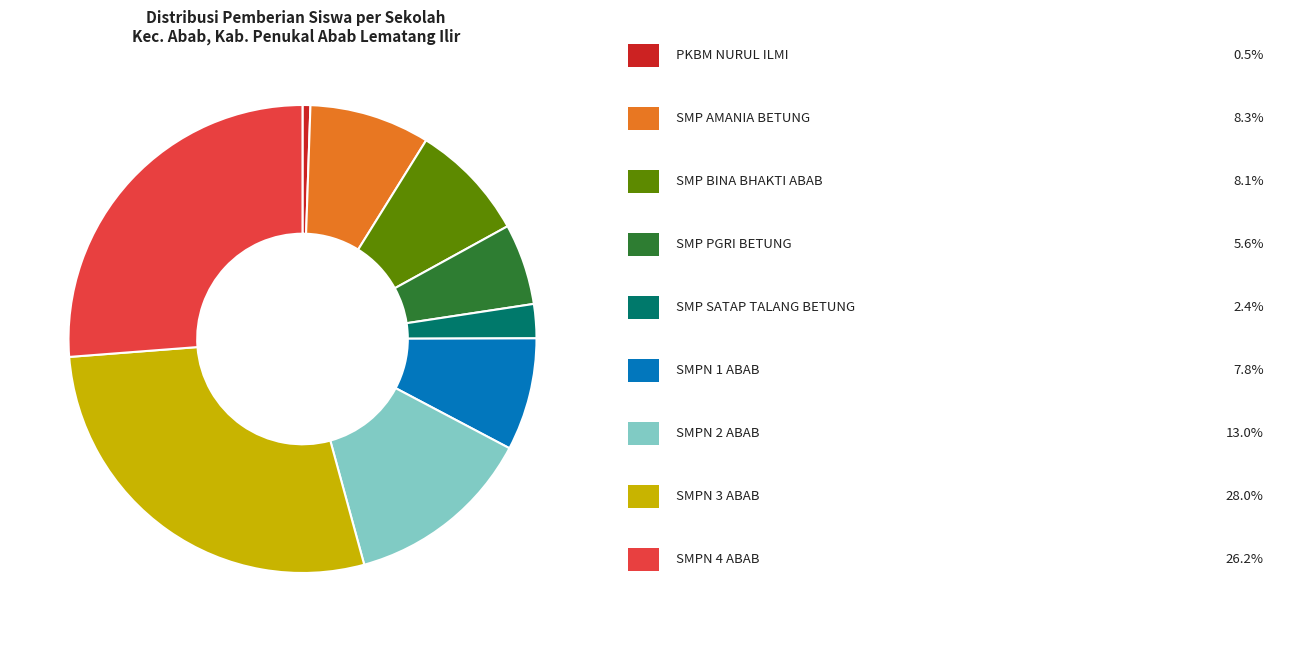

Is there any slice that represents more than half of the pie?

No